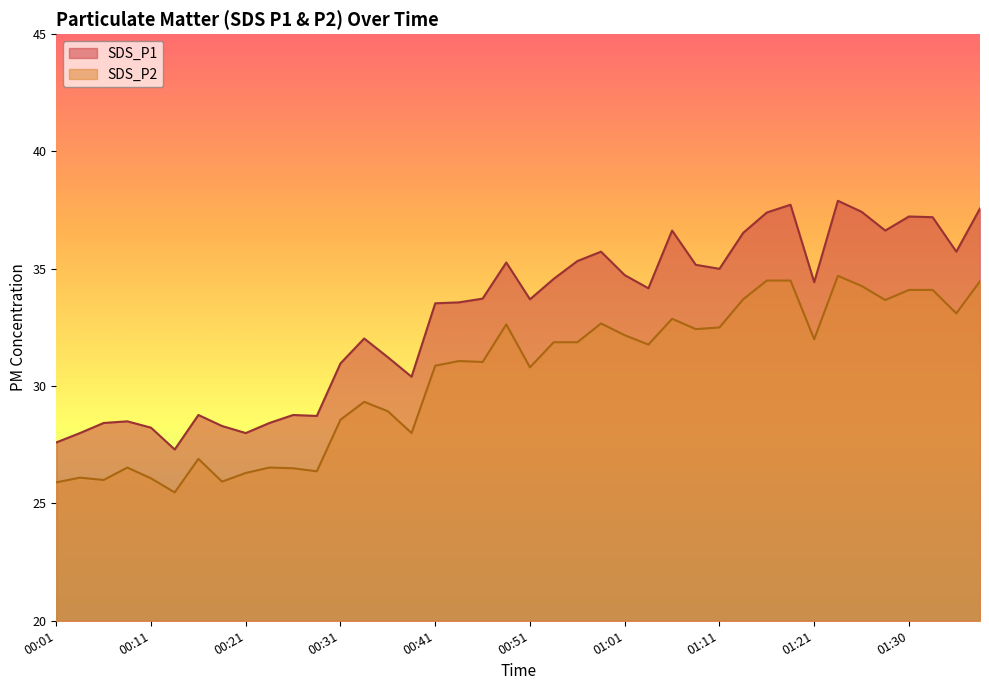

What is the lowest value of the SDS_P1 series?

27.3